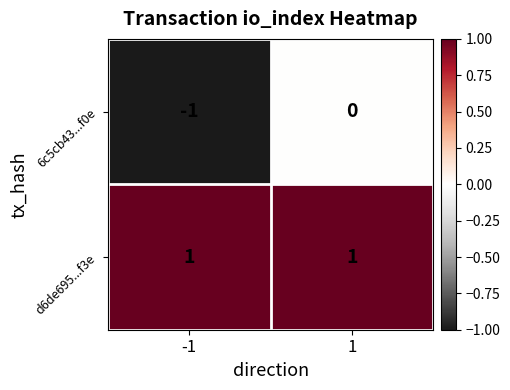

Is the value of 6c5cb43...f0e at 1 greater than the value of d6de695...f3e at 1?

No